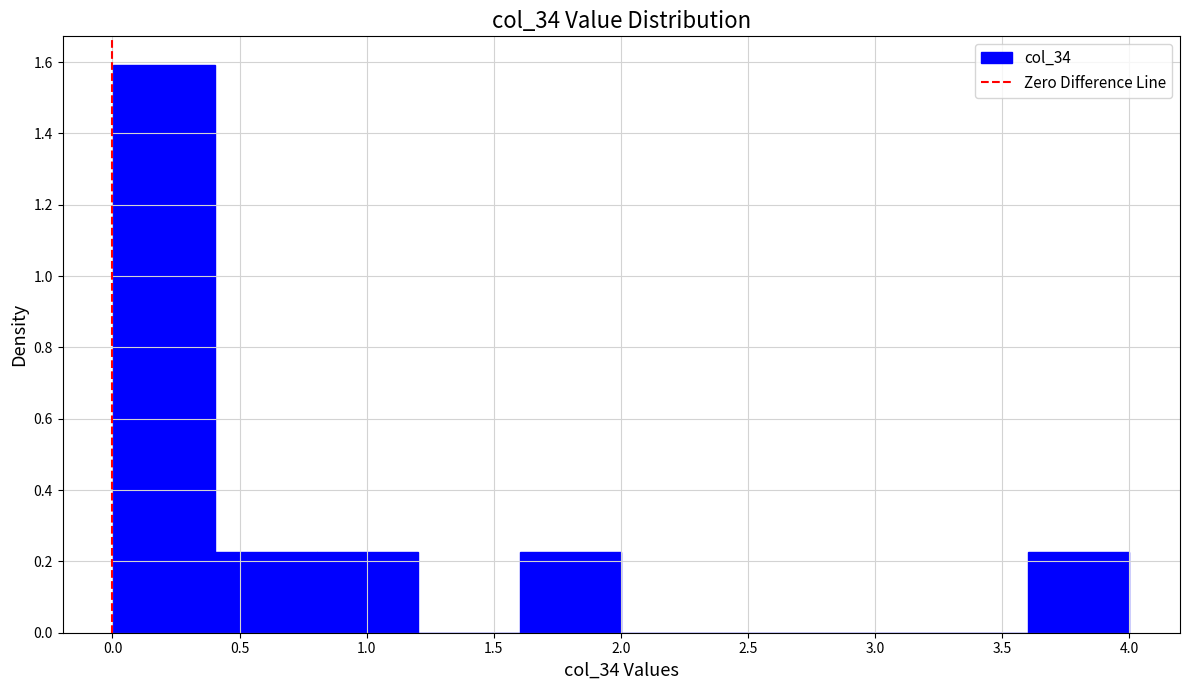

Over which range of the x-axis is the bar tallest?

0.0 to 0.4